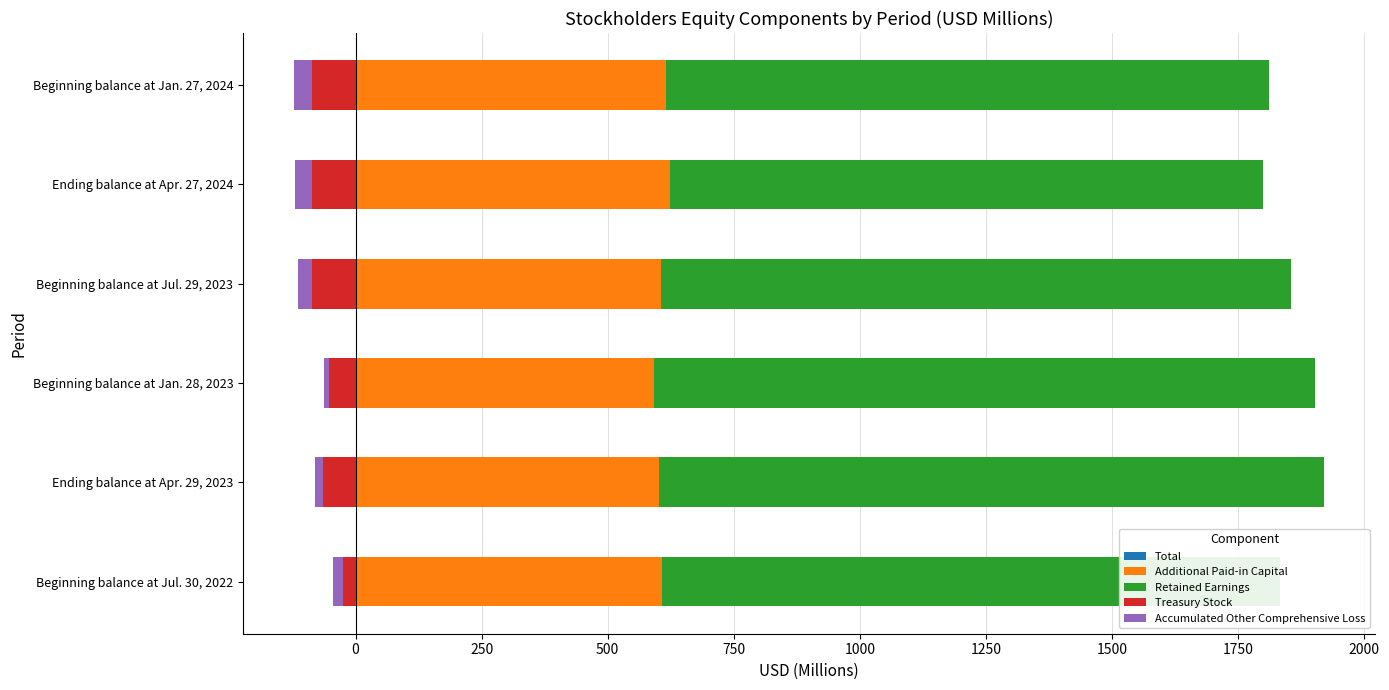

The value of Total at Beginning balance at Jan. 28, 2023 is 1845. True or false?

True